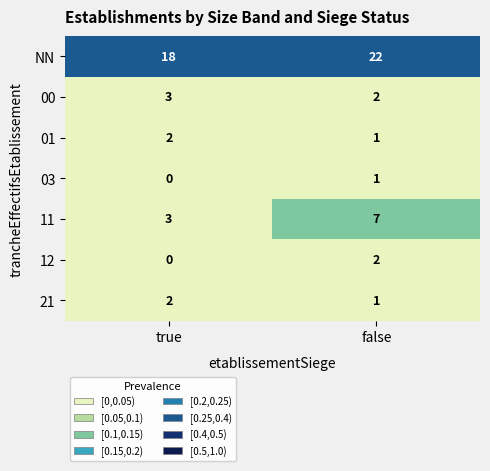

Reading left to right, extract all data points from this chart.

NN: 18	22
00: 3	2
01: 2	1
03: 0	1
11: 3	7
12: 0	2
21: 2	1